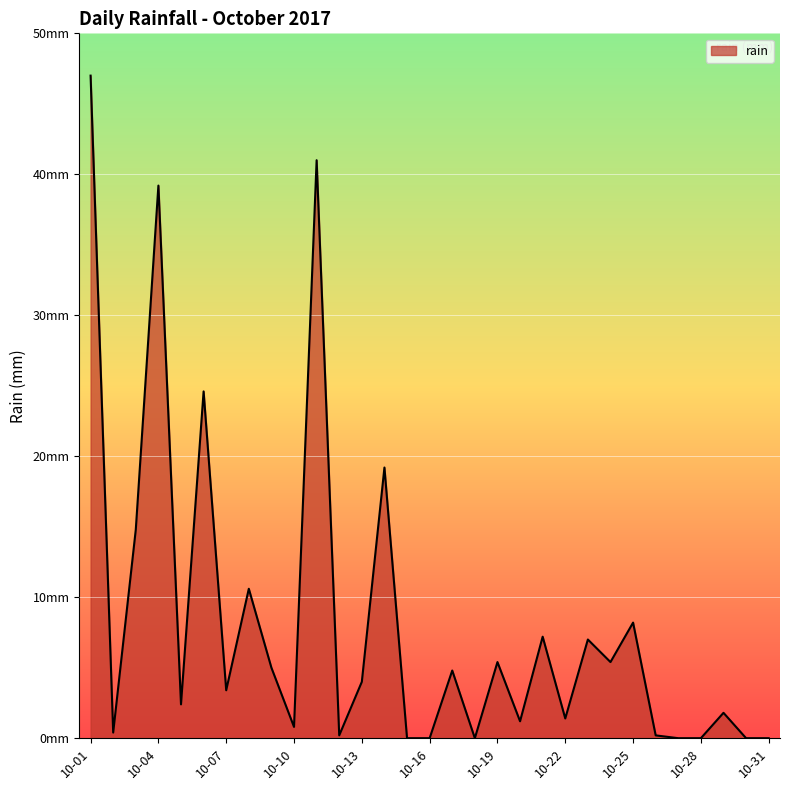

Is this an area chart (filled region under the line)?

Yes